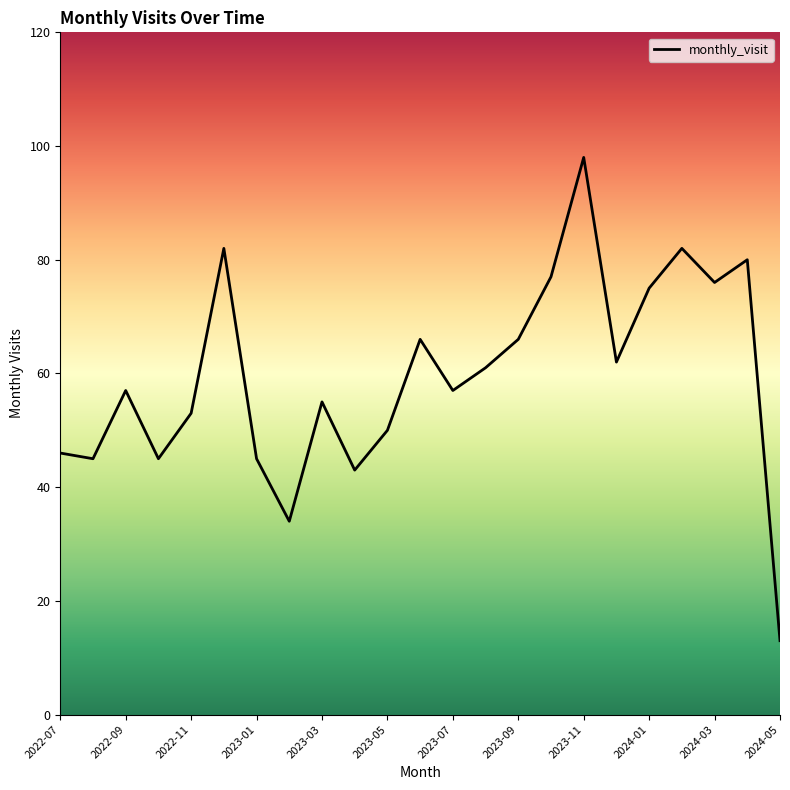

What is the greatest value displayed?

98